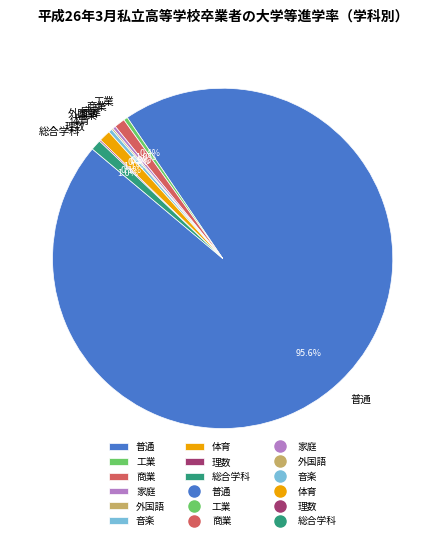

Is it true that 普通 is 2% of the pie?

False